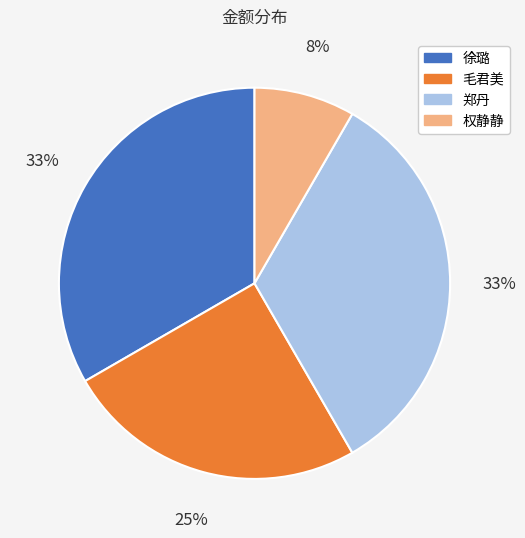

Which has a higher value, 权静静 or 徐璐?

徐璐